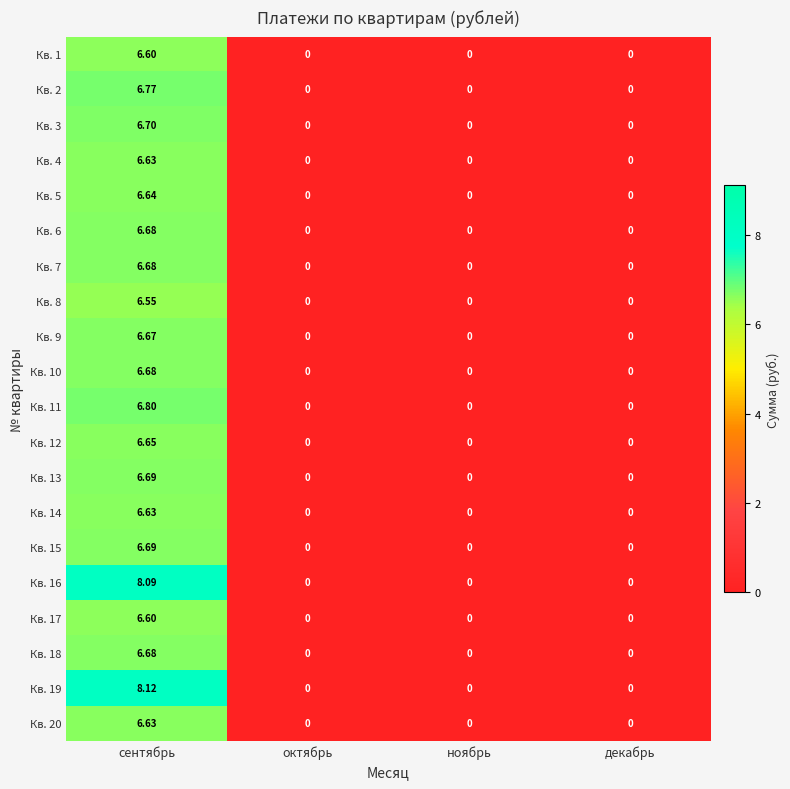

Which category has the highest value across all series?

сентябрь